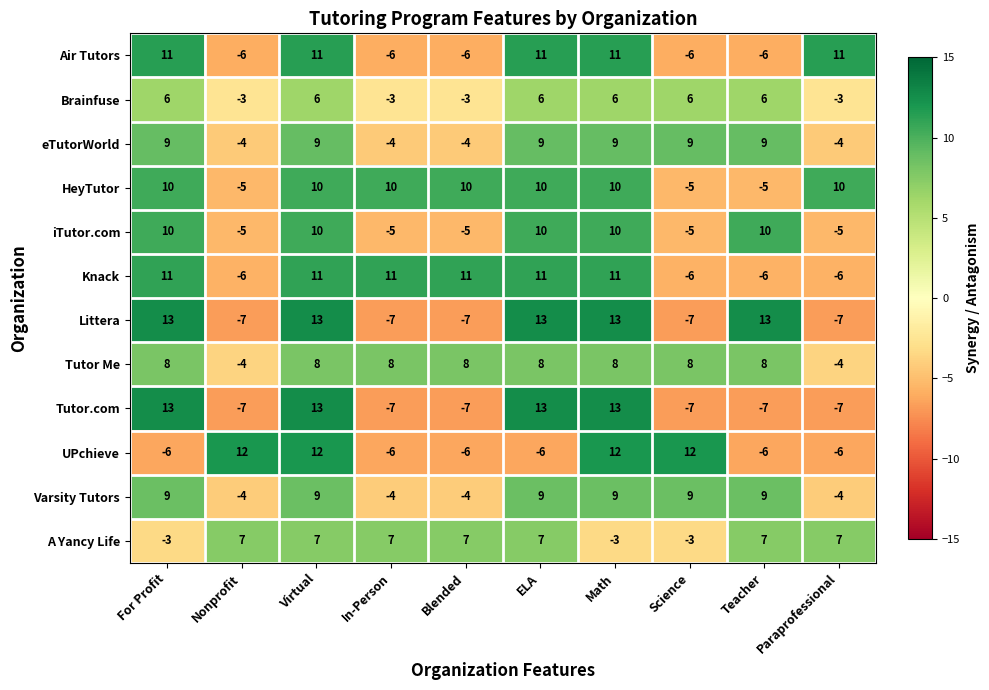

True or false: iTutor.com has a value of 7 at Math.

False